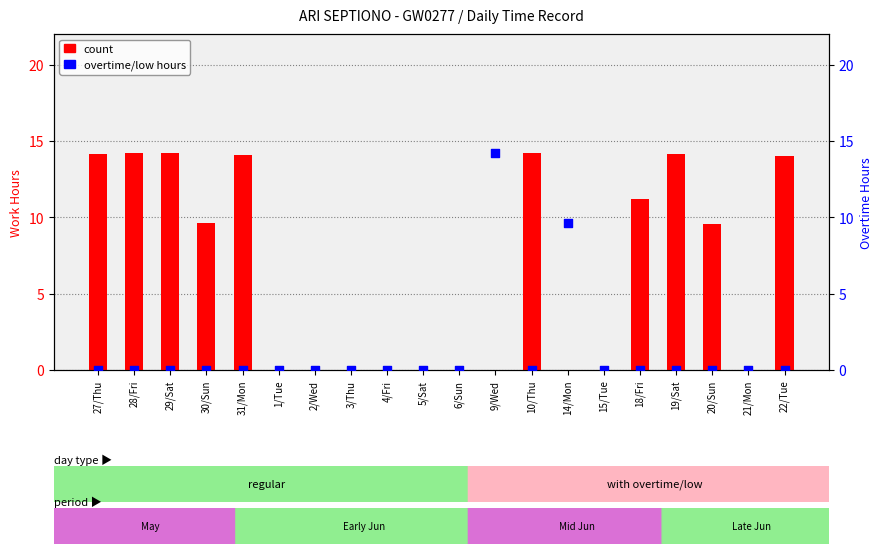

Which series reaches the maximum Y coordinate?

count